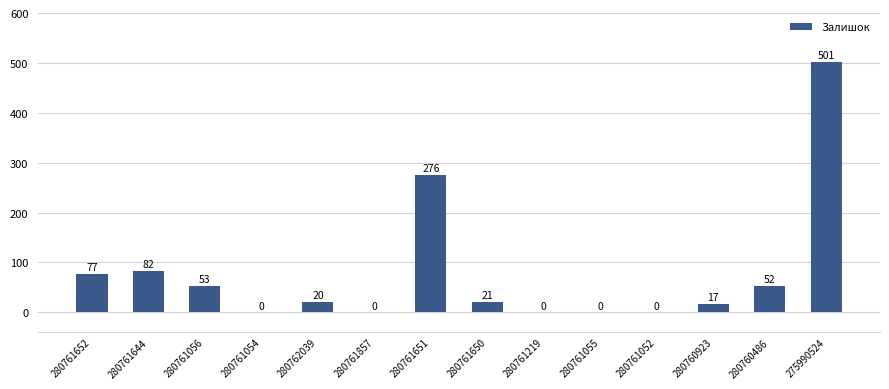

Is it true that the value at 280762039 is 20?

True